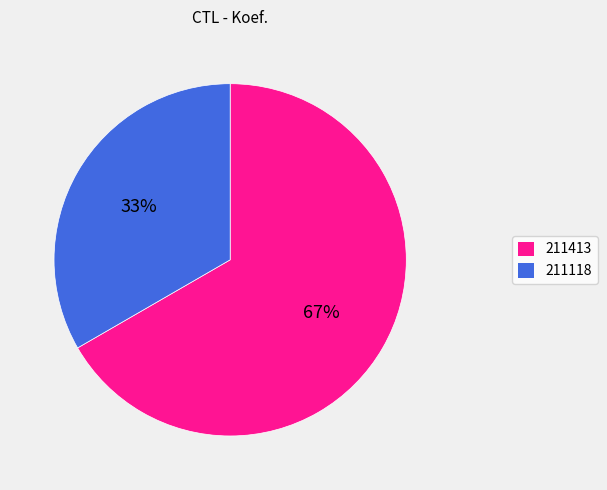

To the nearest percent, what is the combined percentage of 211118 and 211413?

100%